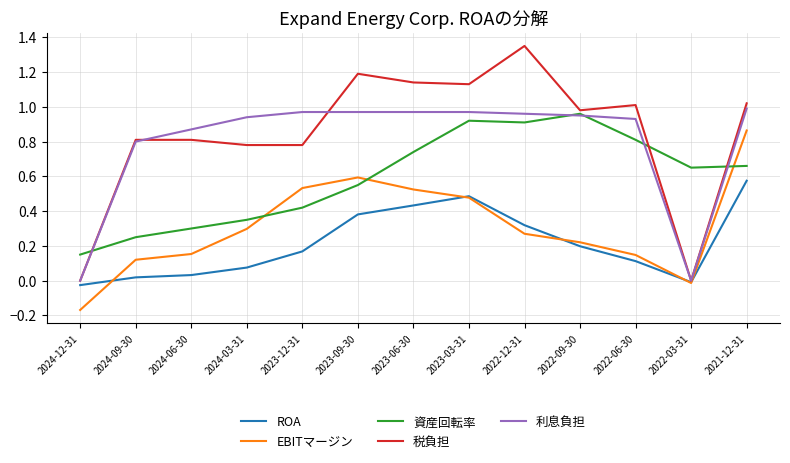

Is it true that 利息負担 equals 1.5 at 2022-12-31?

False